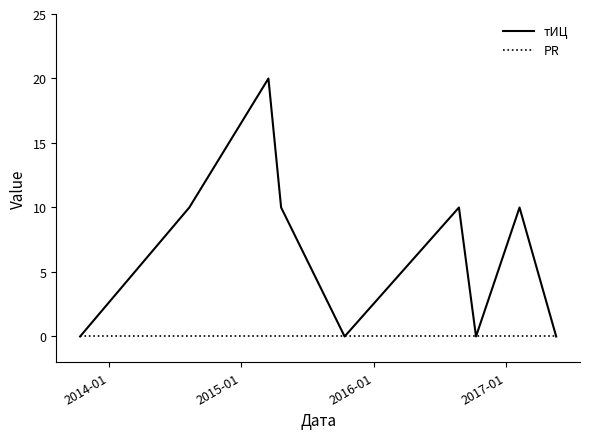

What is the maximum value shown in the chart?

20